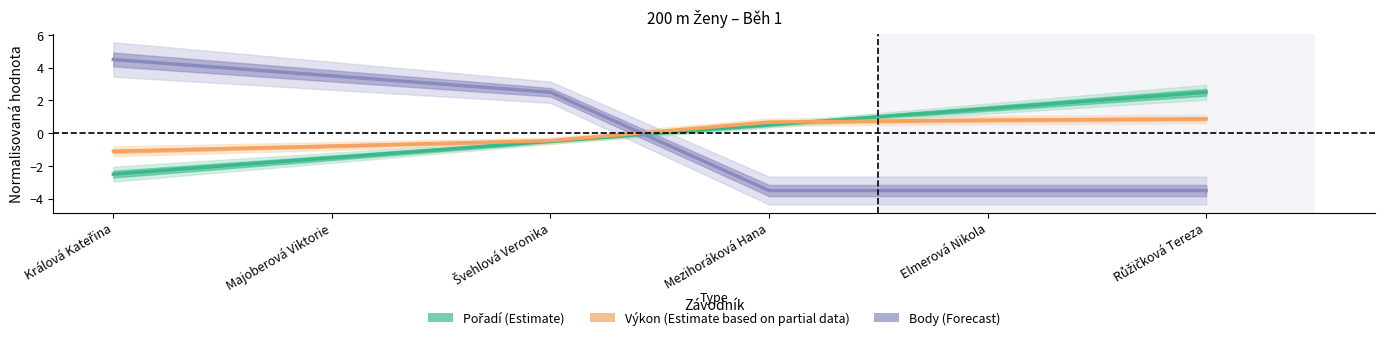

Between which two adjacent categories do Pořadí and Výkon first intersect?

Mezihoráková Hana and Elmerová Nikola